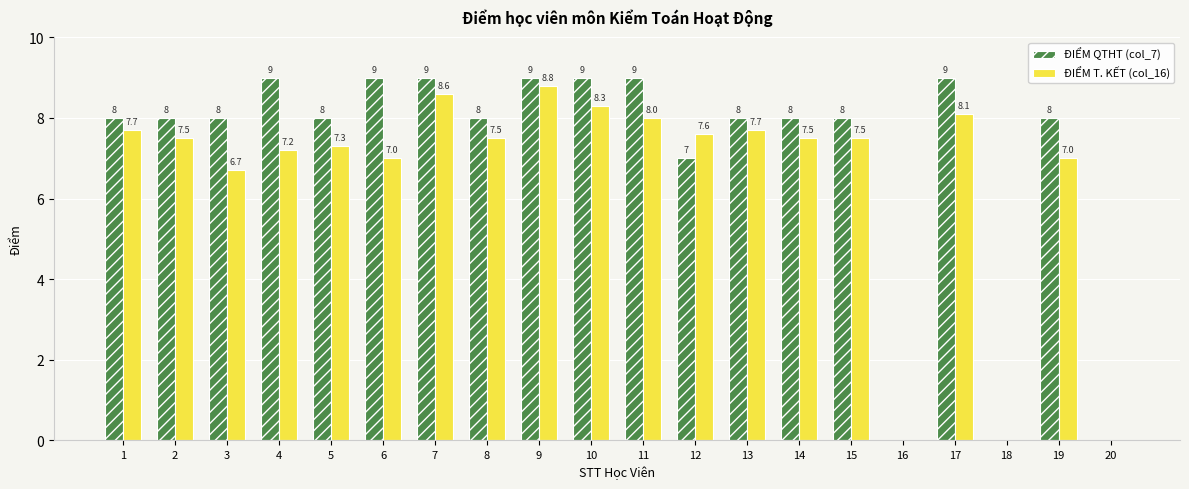

Which series has the widest spread of values?

ĐIỂM QTHT (col_7)